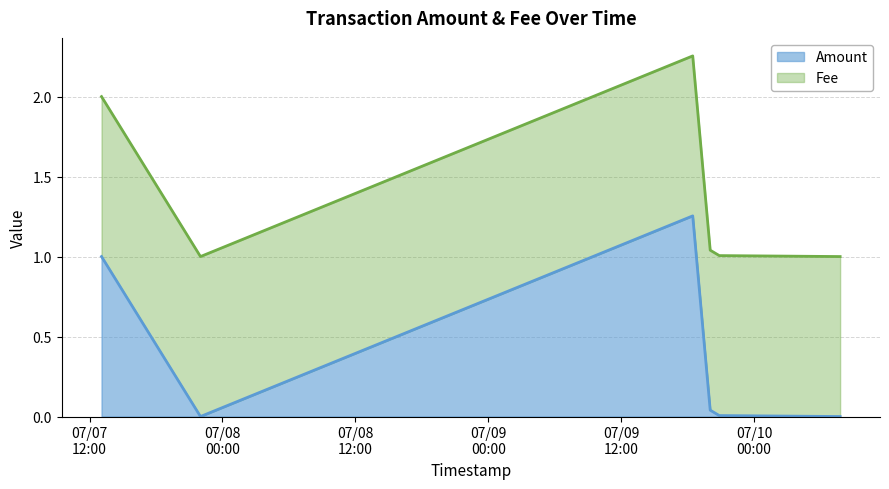

What position from the left is 2017-07-09 20:02:18?

4